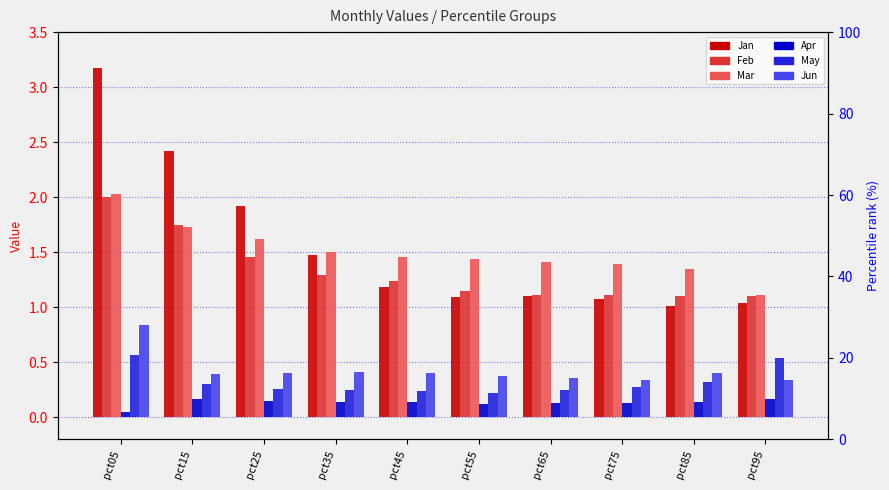

Reading left to right, list all the values displayed in this chart.

Jan: 3.2	2.4	1.9	1.5	1.2	1.1	1.1	1.1	1.0	1.0
Feb: 2.0	1.7	1.5	1.3	1.2	1.2	1.1	1.1	1.1	1.1
Mar: 2.0	1.7	1.6	1.5	1.5	1.4	1.4	1.4	1.3	1.1
Apr: 0.1	0.2	0.1	0.1	0.1	0.1	0.1	0.1	0.1	0.2
May: 0.6	0.3	0.3	0.3	0.2	0.2	0.2	0.3	0.3	0.5
Jun: 0.8	0.4	0.4	0.4	0.4	0.4	0.4	0.3	0.4	0.3